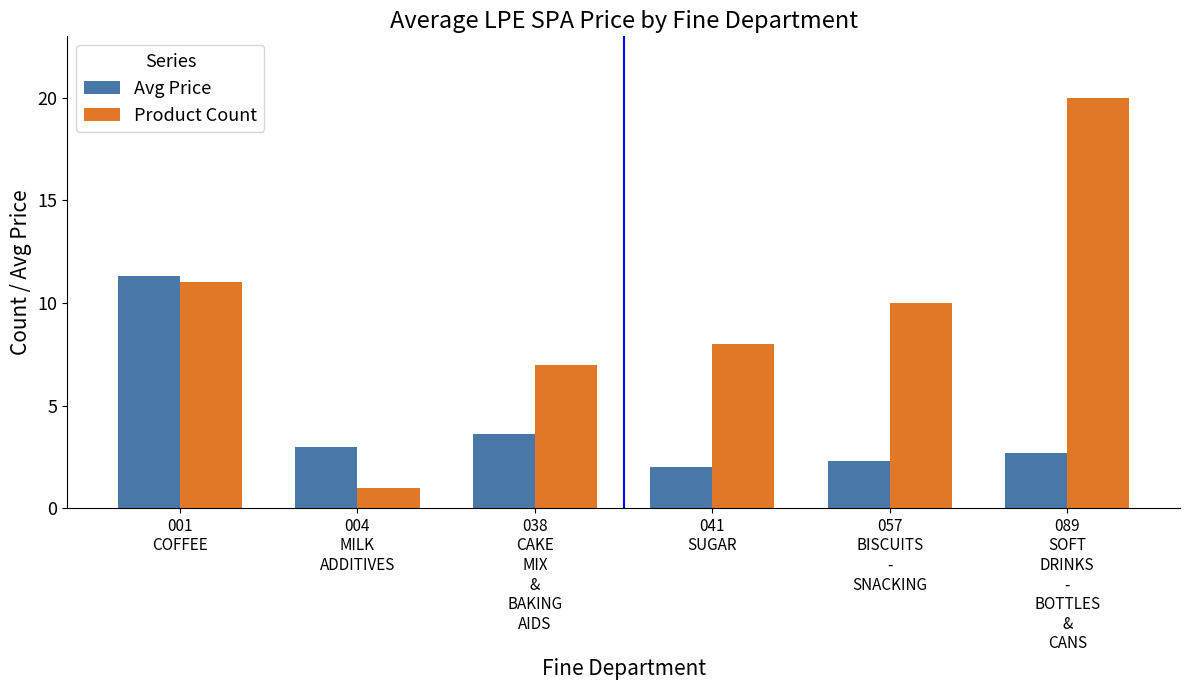

What value does the Avg Price series have at 041
SUGAR?

2.0